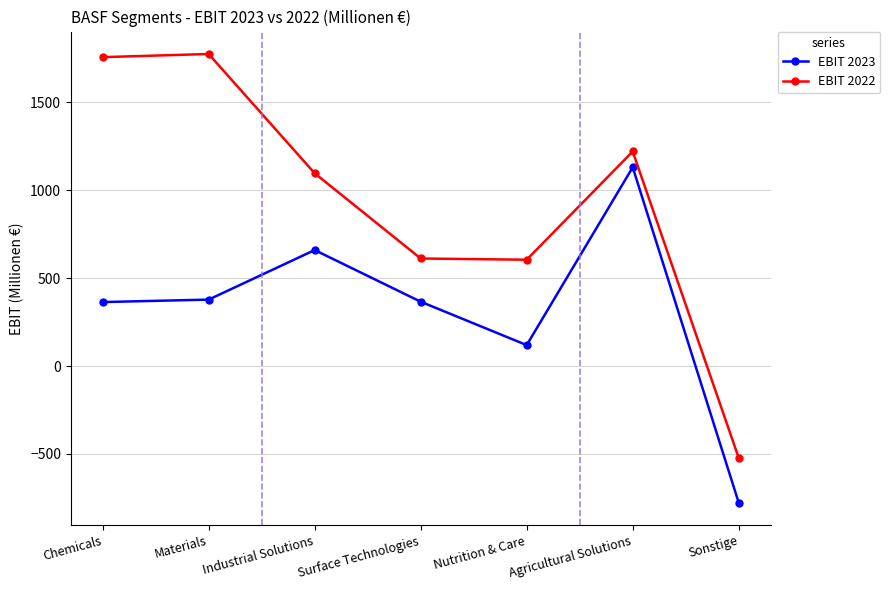

Is this an area chart (filled region under the line)?

No